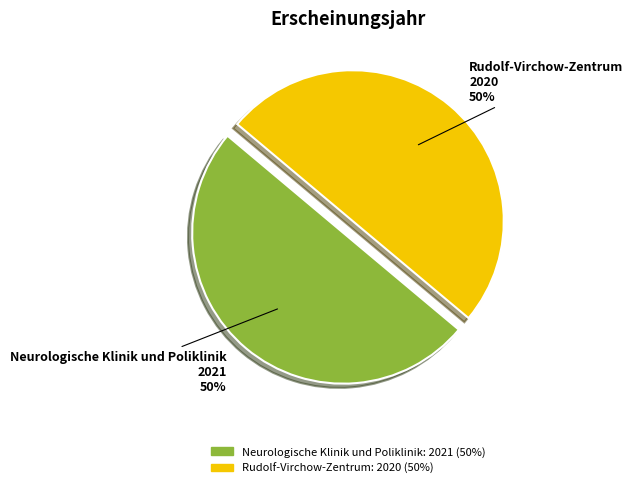

Approximately how many times larger is the value at Rudolf-Virchow-Zentrum compared to Neurologische Klinik und Poliklinik?

1.0